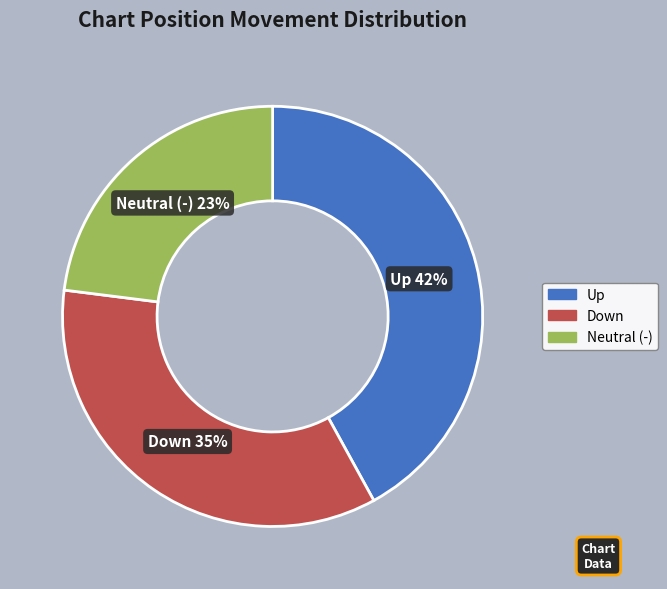

Is there a majority slice in this chart?

No